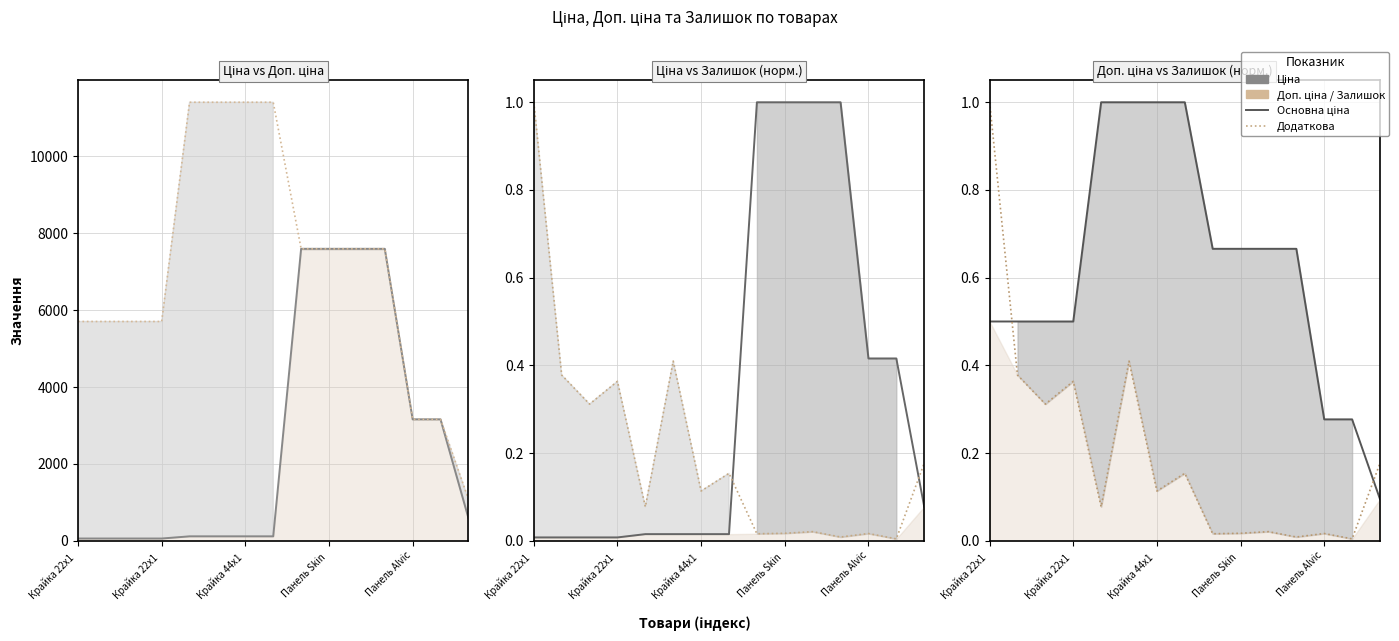

How many Доп. ціна (норм.) line values are between 0 and 1?

15